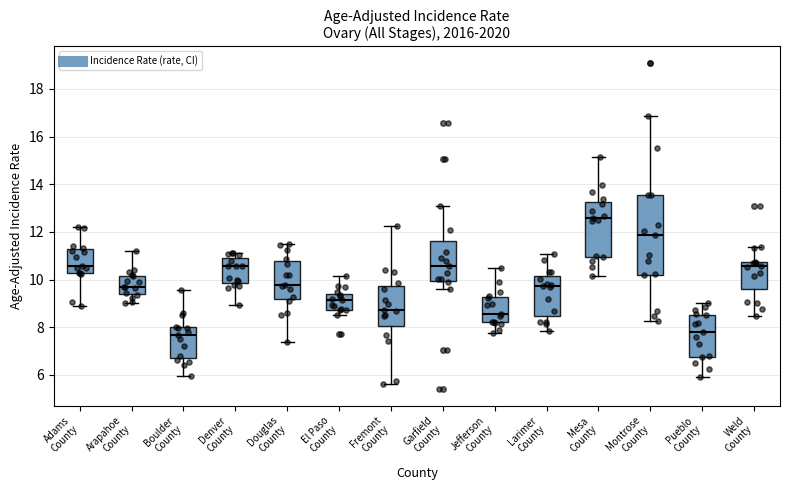

Reading left to right, transcribe this box plot: for each box, give where its median line is, the range the box spans, and where its two whiskers end, as read against the y-axis. The values are not printed on the chart, so give them approximately, as read against the axis.

Adams County: median 10.6, box 10.2 to 11.2, whiskers 8.8 to 12.2
Arapahoe County: median 9.6, box 9.4 to 10.2, whiskers 9.0 to 11.2
Boulder County: median 7.6, box 6.8 to 8.0, whiskers 6.0 to 9.6
Denver County: median 10.6, box 9.8 to 10.8, whiskers 9.0 to 11.2
Douglas County: median 9.8, box 9.2 to 10.8, whiskers 7.4 to 11.4
El Paso County: median 9.2, box 8.8 to 9.4, whiskers 8.6 to 10.2
Fremont County: median 8.8, box 8.0 to 9.8, whiskers 5.6 to 12.2
Garfield County: median 10.6, box 10.0 to 11.6, whiskers 9.6 to 13.0
Jefferson County: median 8.6, box 8.2 to 9.2, whiskers 7.8 to 10.4
Larimer County: median 9.8, box 8.4 to 10.2, whiskers 7.8 to 11.0
Mesa County: median 12.6, box 11.0 to 13.2, whiskers 10.2 to 15.2
Montrose County: median 11.8, box 10.2 to 13.6, whiskers 8.2 to 16.8
Pueblo County: median 7.8, box 6.8 to 8.6, whiskers 5.8 to 9.0
Weld County: median 10.6, box 9.6 to 10.8, whiskers 8.4 to 11.4